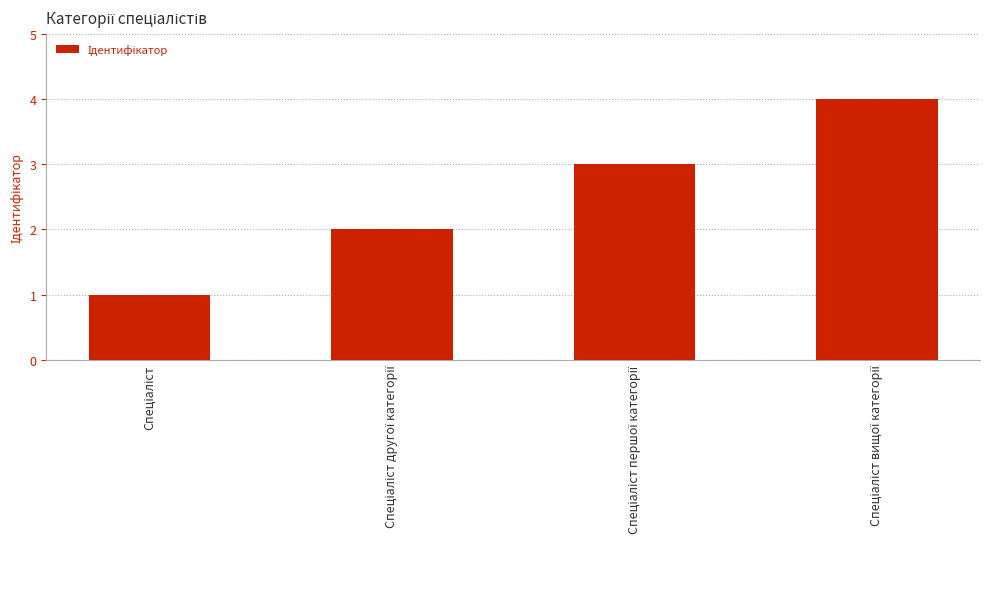

What is the sum of all values?

10